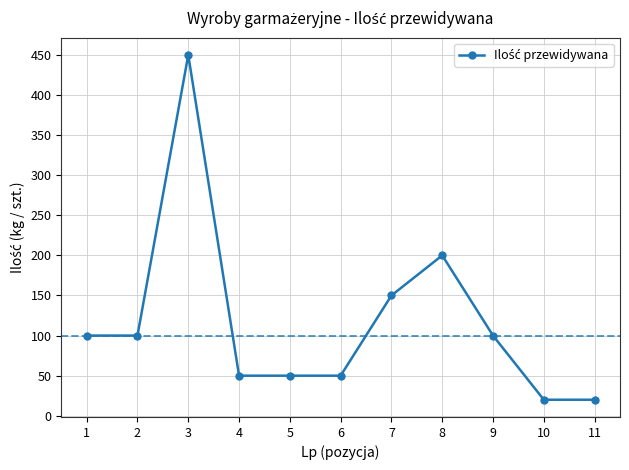

Reading left to right, list all the values displayed in this chart.

1=100	2=100	3=450	4=50	5=50	6=50	7=150	8=200	9=100	10=20	11=20